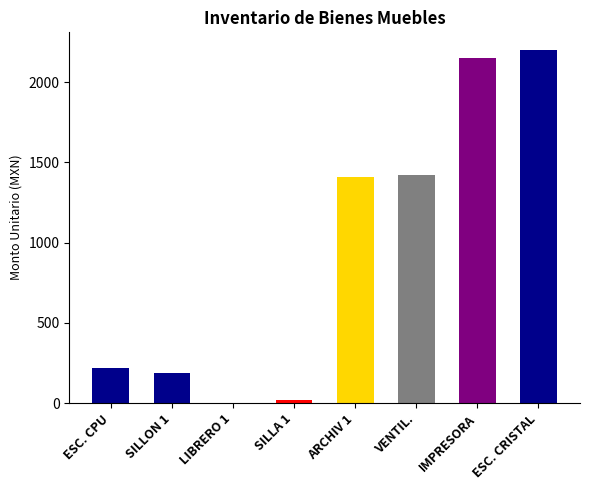

What is the change in value from ESC. CPU to ESC. CRISTAL?

+1980.5